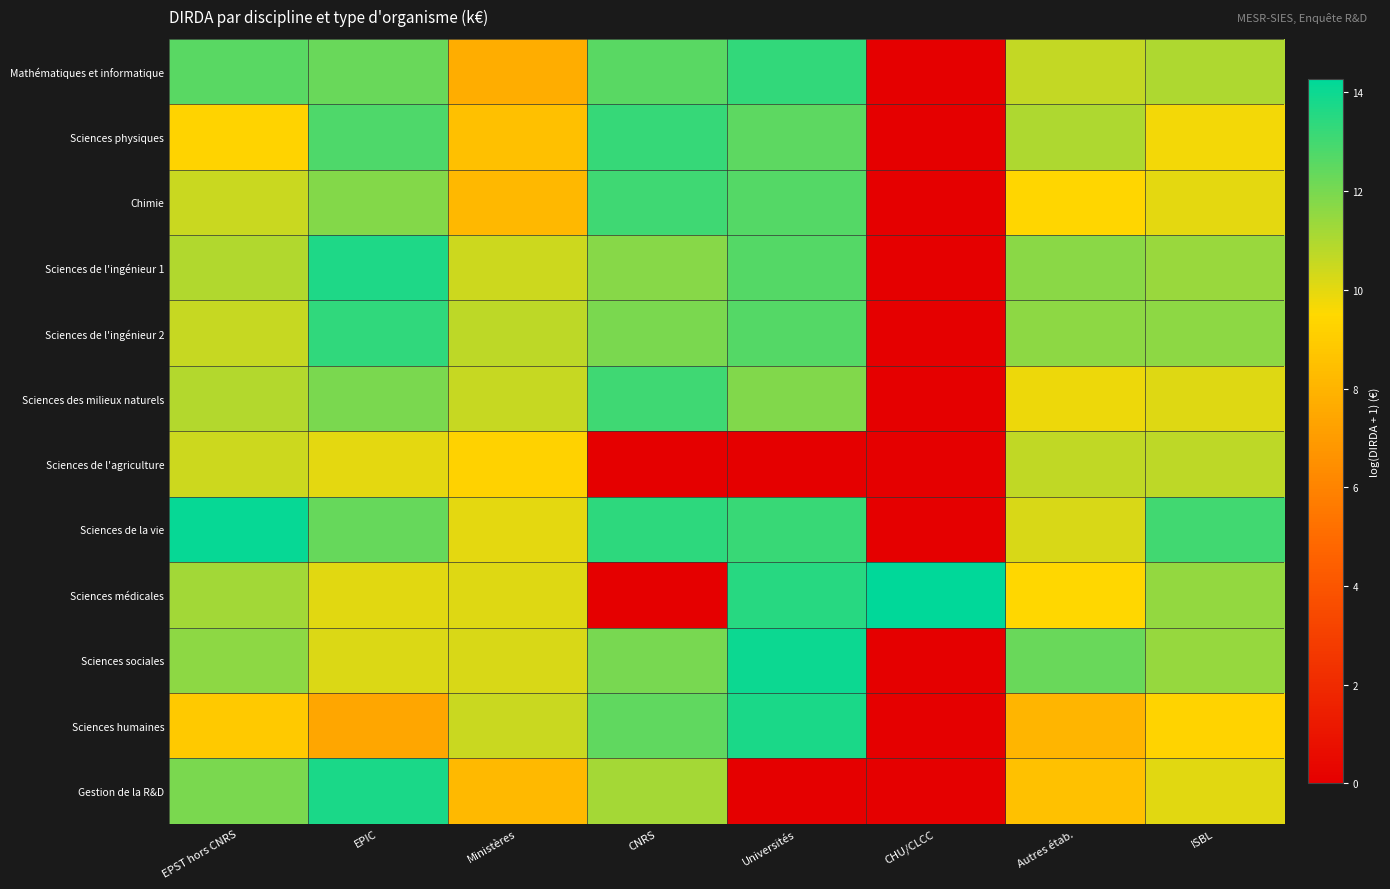

Rank the series at CNRS from lowest to highest value.

Sciences de l'agriculture, Sciences médicales, Gestion de la R&D, Sciences de l'ingénieur 1, Sciences de l'ingénieur 2, Sciences sociales, Sciences humaines, Mathématiques et informatique, Chimie, Sciences des milieux naturels, Sciences physiques, Sciences de la vie